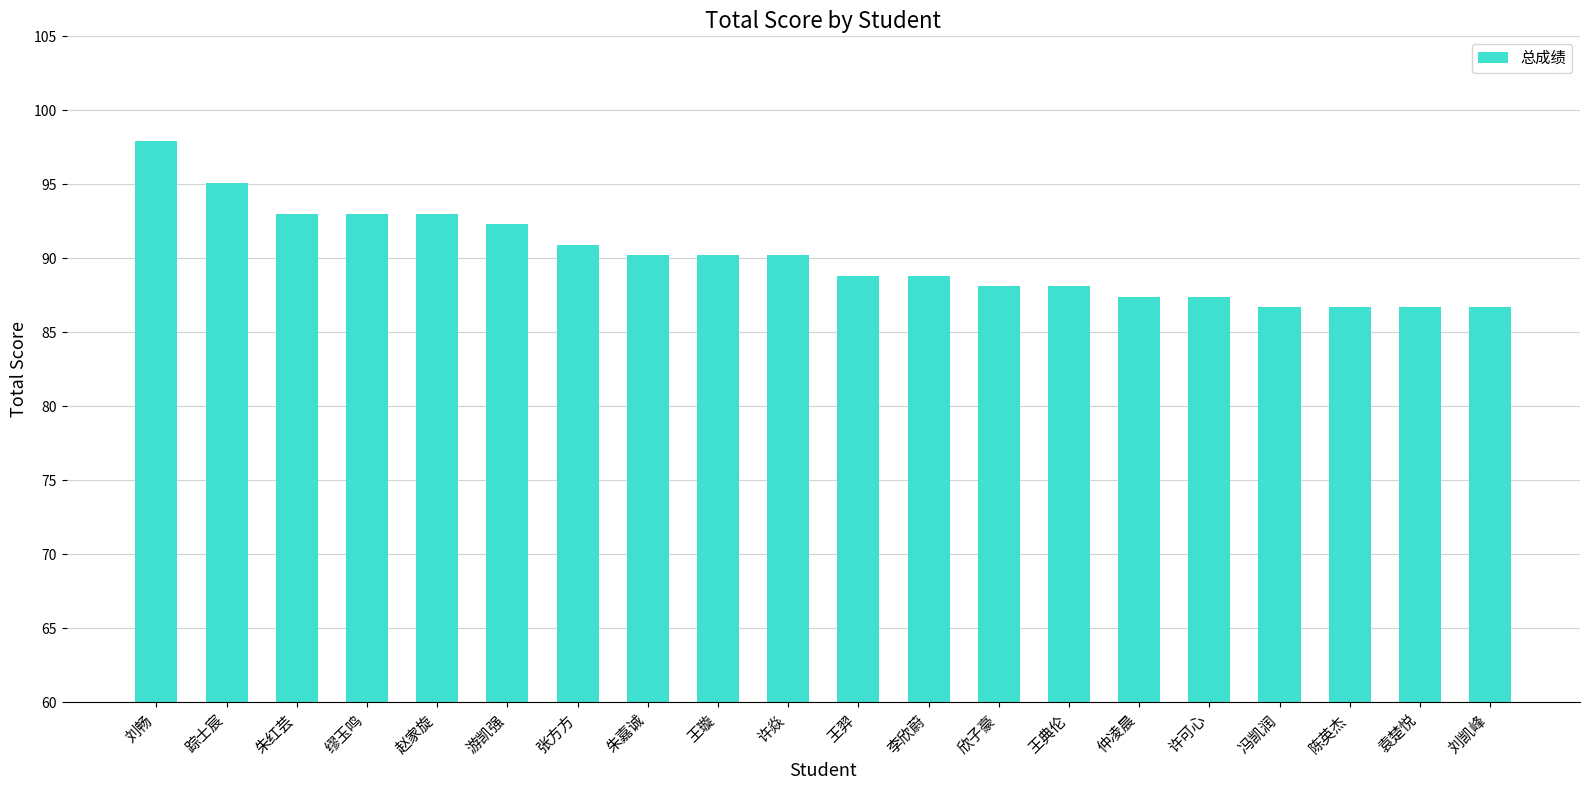

What is the value of the 5th bar from the left?

93.0